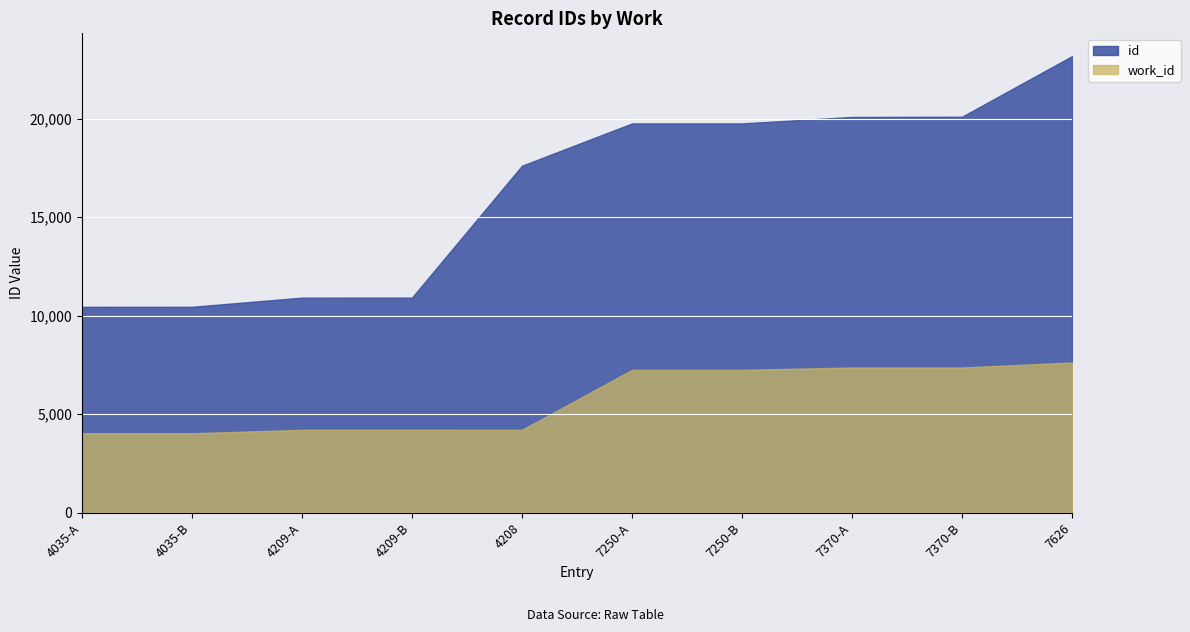

At which category does work_id reach its first local valley?

4208